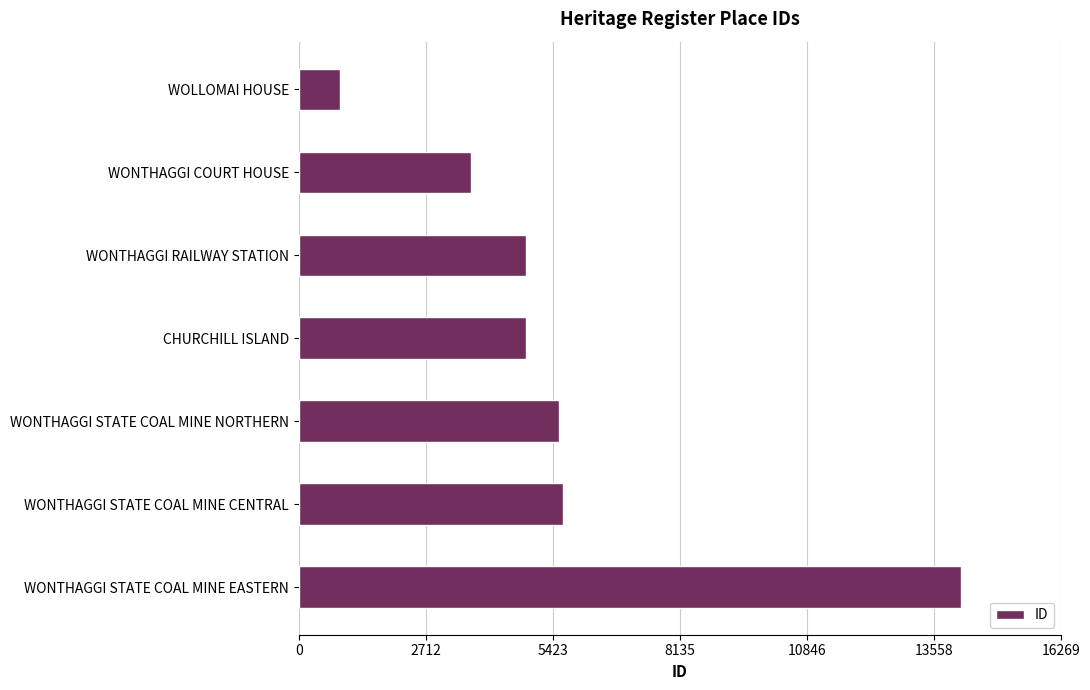

What is the difference between the maximum and minimum values?

13273